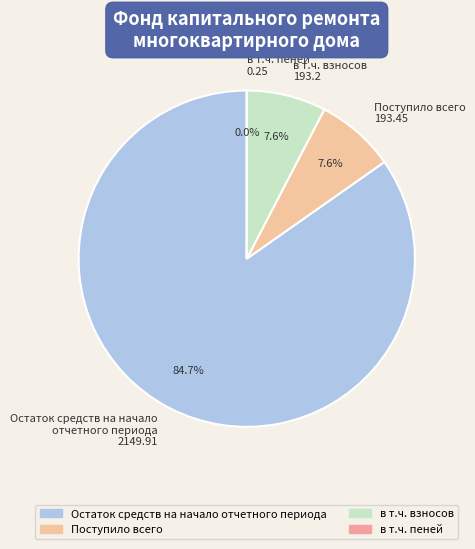

What is the majority slice?

Остаток средств на начало отчетного периода